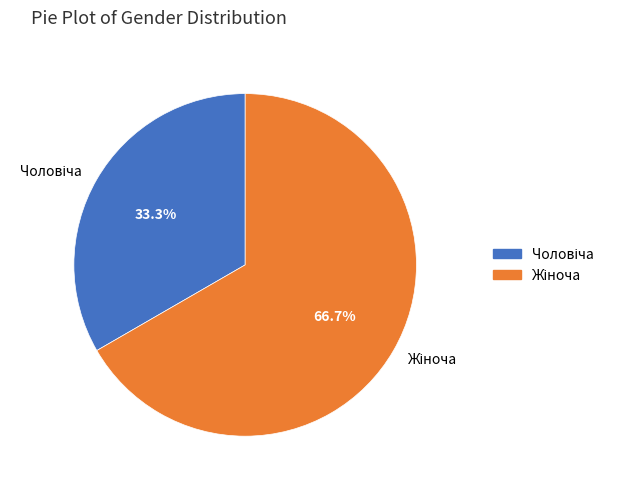

Does any single category account for the majority?

Yes